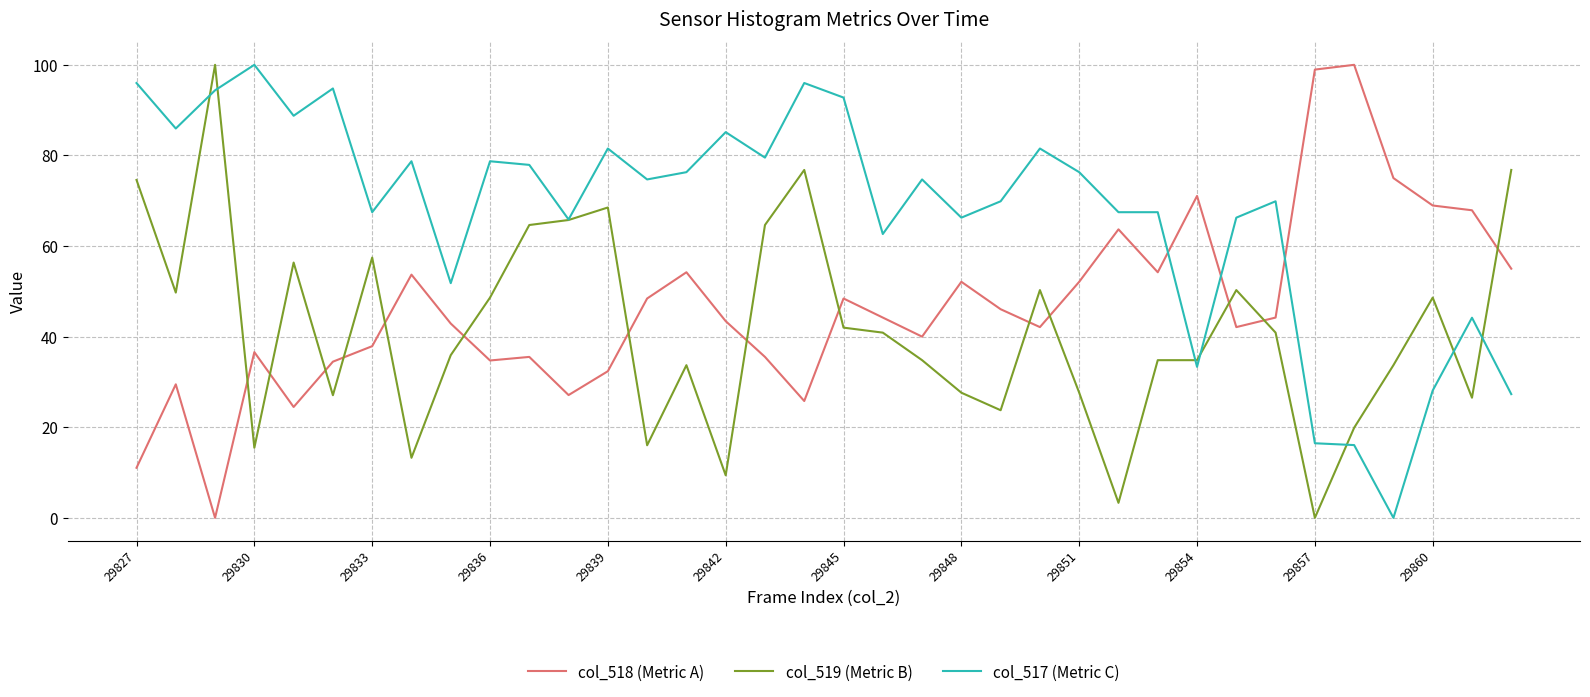

What is the highest value of the col_519 (Metric B) series?

100.0